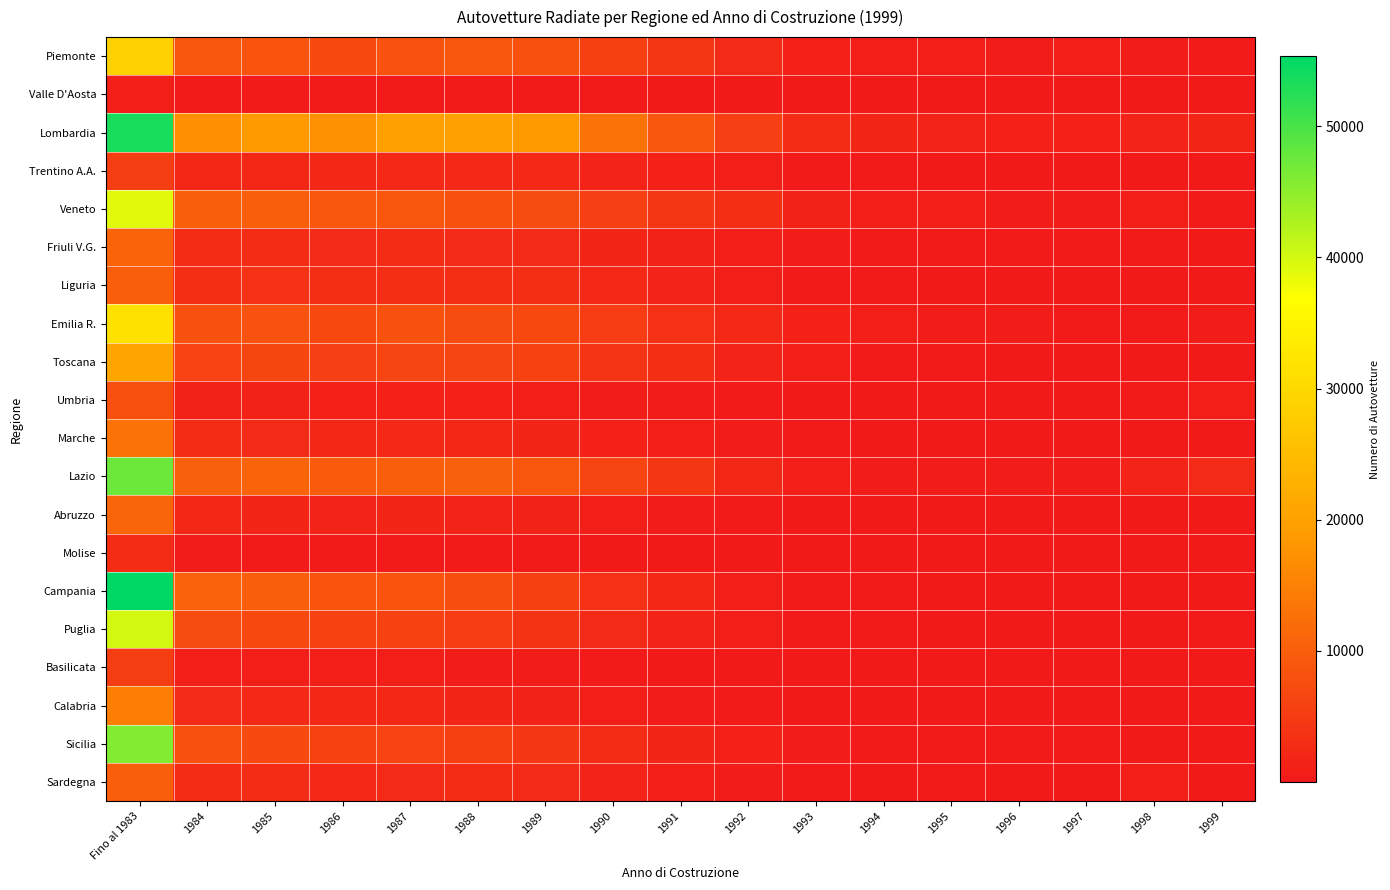

Count the number of data series in this chart.

20